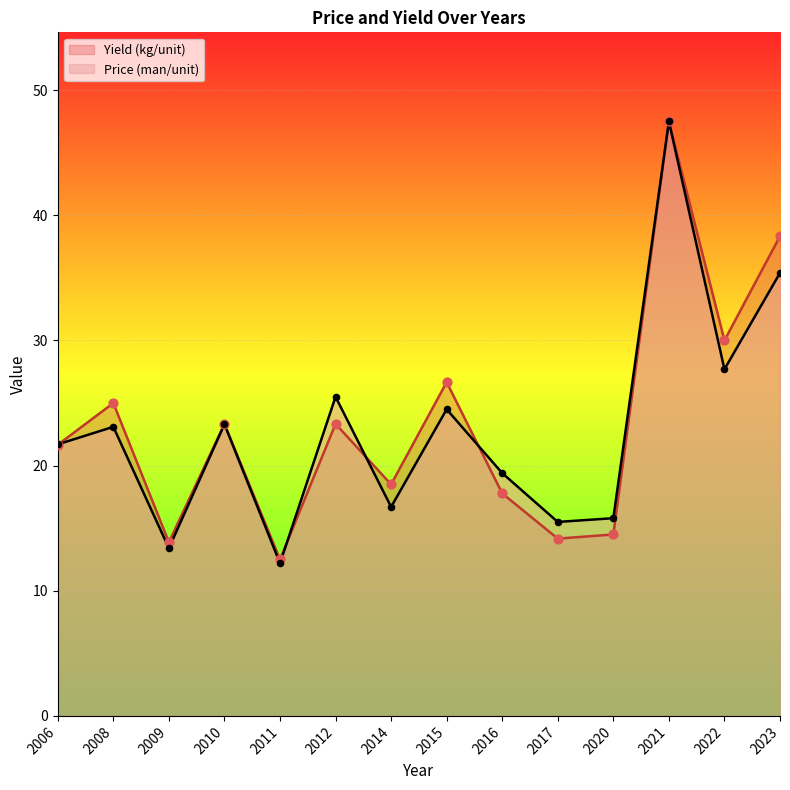

Is the value of Yield (kg/unit) at 2020 greater than the value of Price (man/unit) at 2014?

No